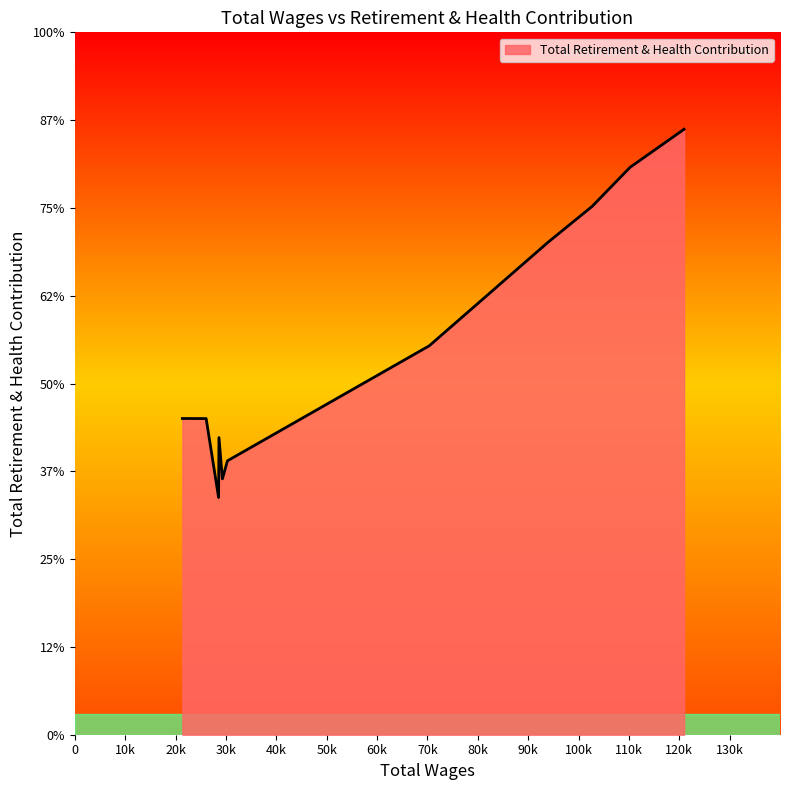

Does the chart display data point markers on the line(s)?

No